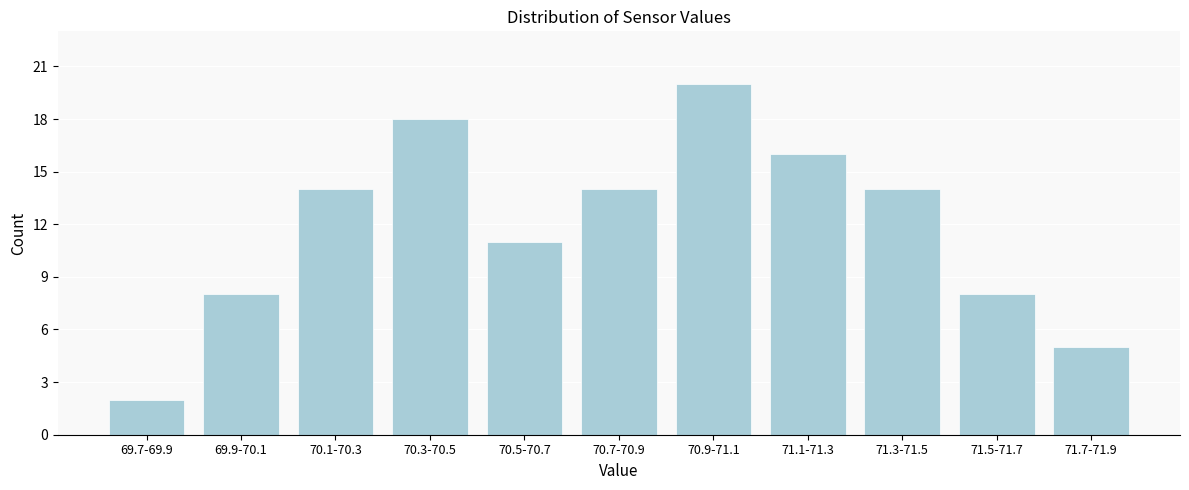

Reading right to left, what are all the values shown in this chart?

5	8	14	16	20	14	11	18	14	8	2